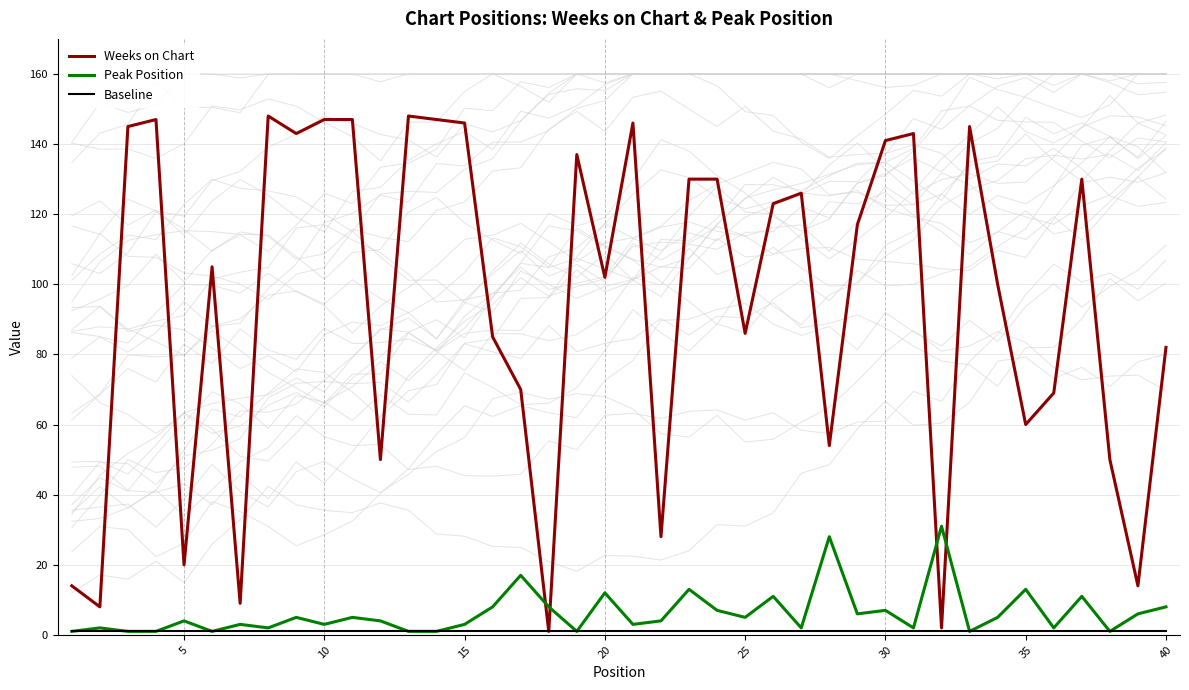

What is the difference between the maximum and minimum values in the Peak Position series?

30